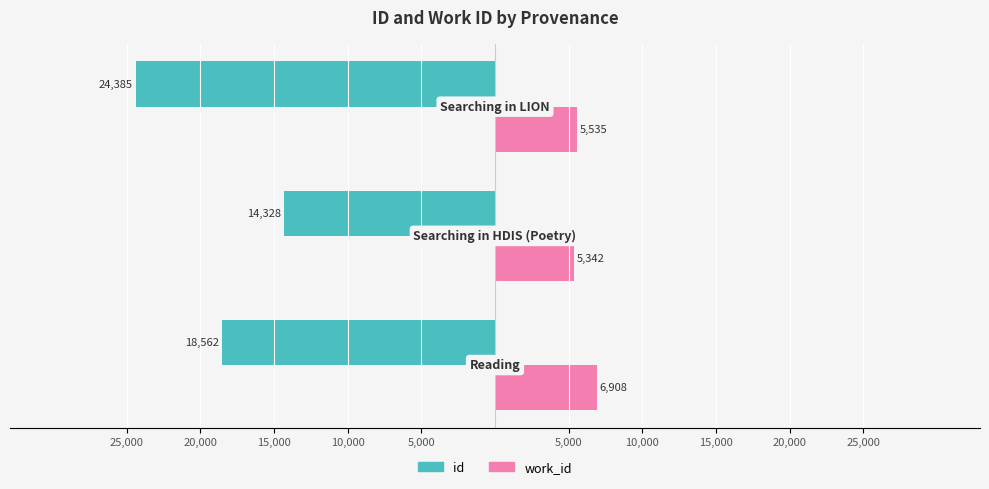

What is the sum of all work_id values?

17785